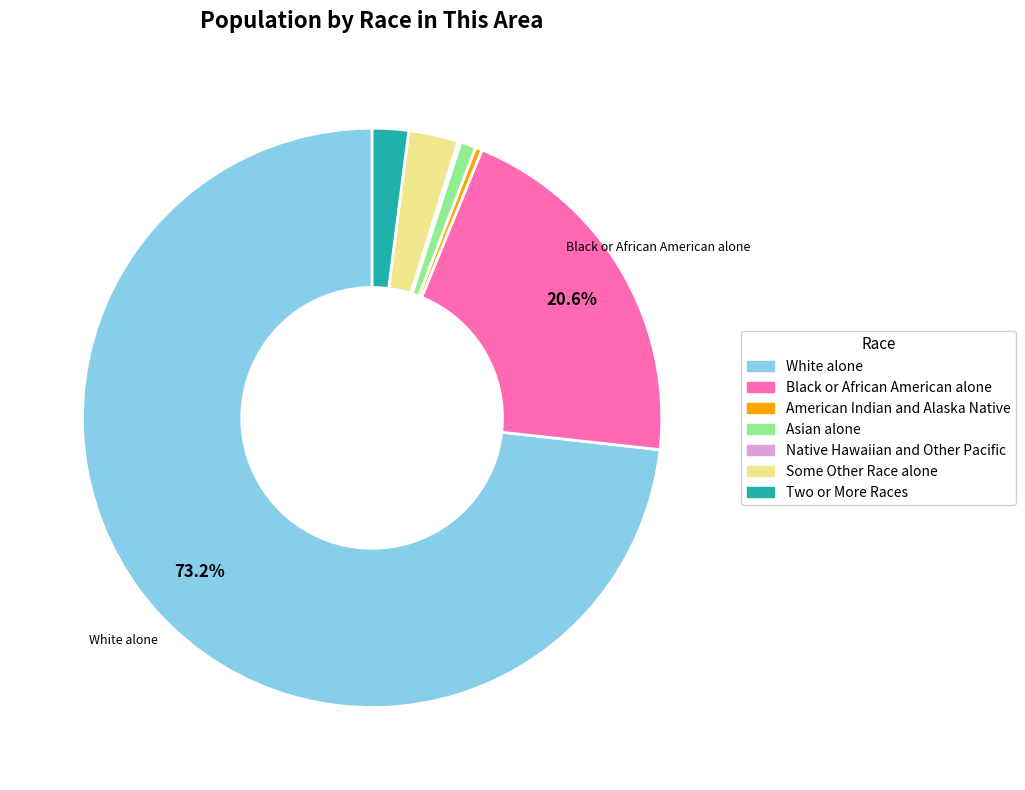

Which category has the biggest portion of the pie?

White alone